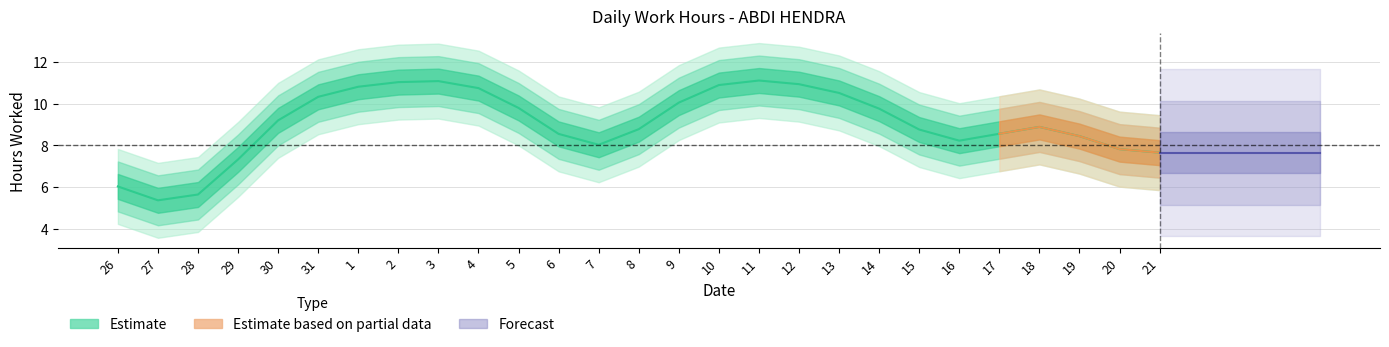

How many positive values are there?

22